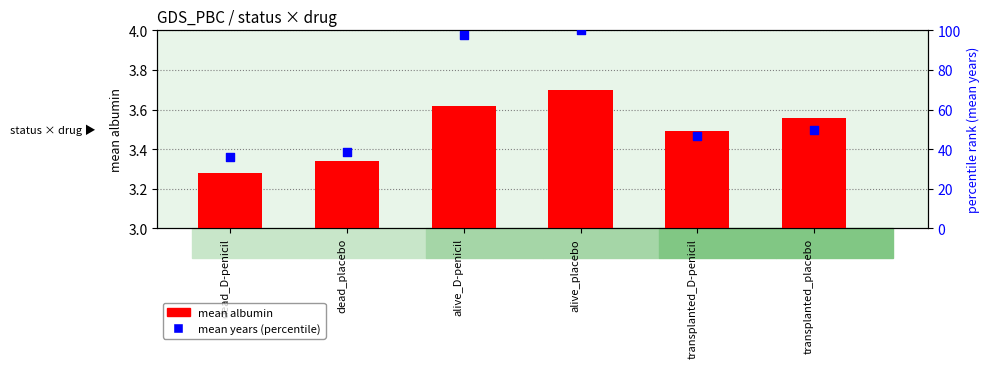

Which series reaches the maximum Y coordinate?

mean years (percentile)